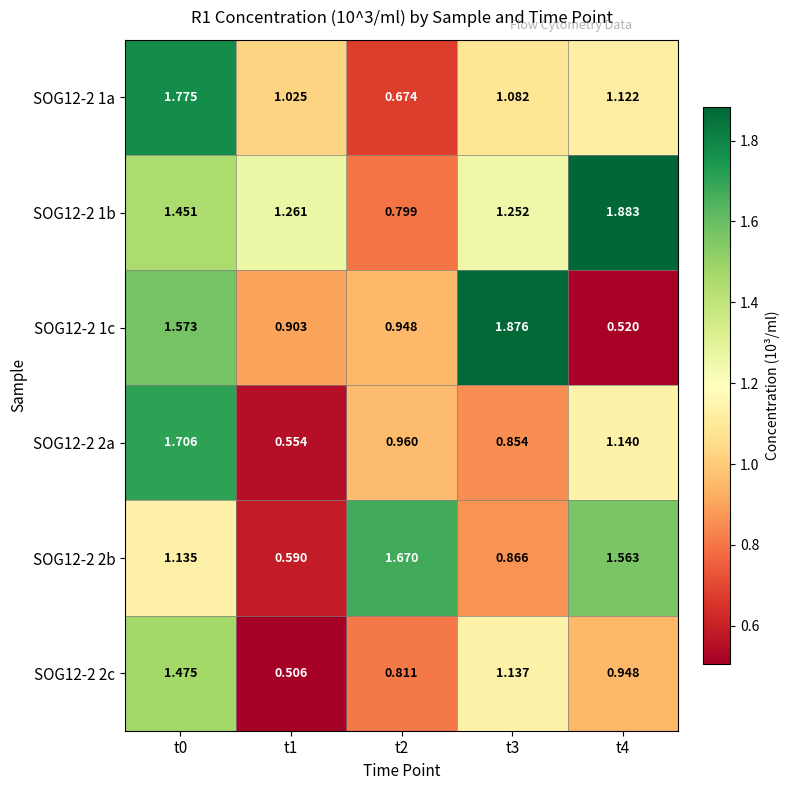

Is the value of SOG12-2 1b at t0 greater than the value of SOG12-2 1c at t2?

Yes